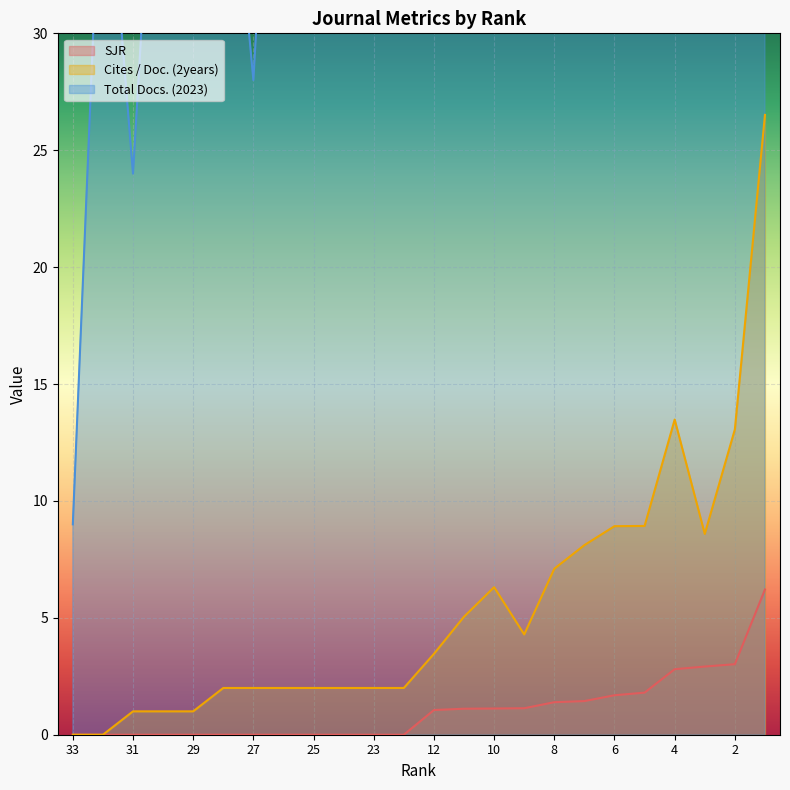

Reading left to right, list all the values displayed in this chart.

SJR: 33=0.0	32=0.0	31=0.0	30=0.0	29=0.0	28=0.0	27=0.0	26=0.0	25=0.0	24=0.0	23=0.0	22=0.0	12=1.1	11=1.1	10=1.1	9=1.1	8=1.4	7=1.4	6=1.7	5=1.8	4=2.8	3=2.9	2=3.0	1=6.2
Cites / Doc. (2years): 33=0.0	32=0.0	31=1.0	30=1.0	29=1.0	28=2.0	27=2.0	26=2.0	25=2.0	24=2.0	23=2.0	22=2.0	12=3.5	11=5.0	10=6.3	9=4.3	8=7.1	7=8.1	6=8.9	5=8.9	4=13.5	3=8.6	2=13.1	1=26.5
Total Docs. (2023): 33=9.0	32=40.0	31=24.0	30=46.0	29=57.0	28=42.0	27=28.0	26=51.0	25=53.0	24=54.0	23=51.0	22=69.0	12=240.0	11=123.0	10=94.0	9=2501.0	8=308.0	7=133.0	6=459.0	5=403.0	4=554.0	3=753.0	2=389.0	1=50.0